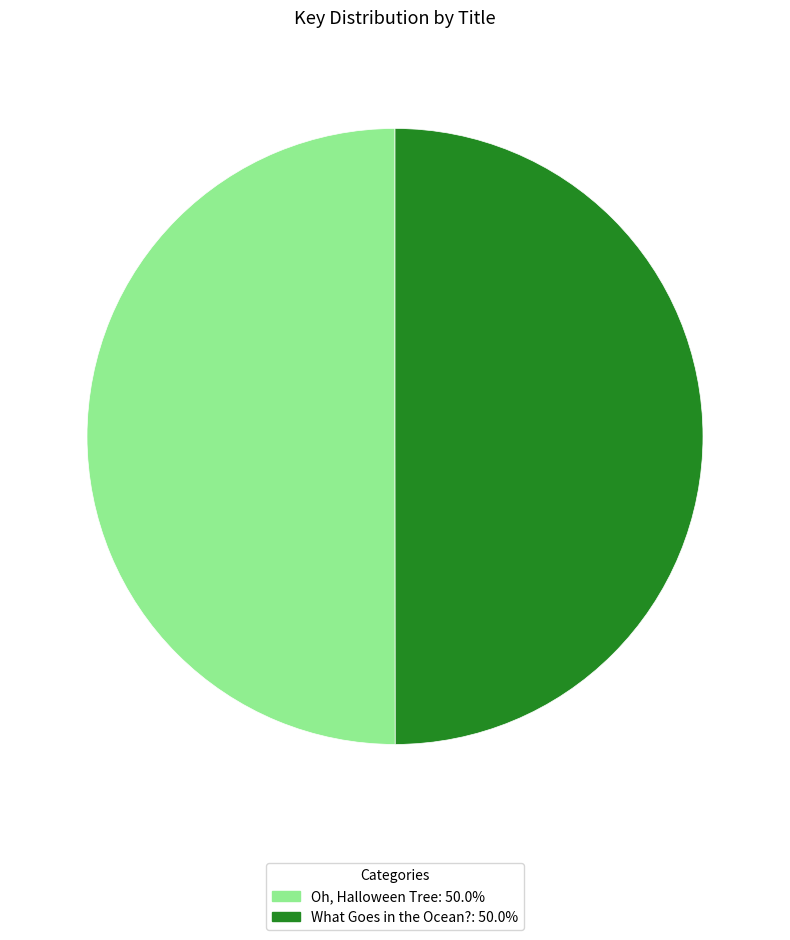

Combined, do Oh, Halloween Tree: 50.0% and What Goes in the Ocean?: 50.0% account for over 50%?

Yes